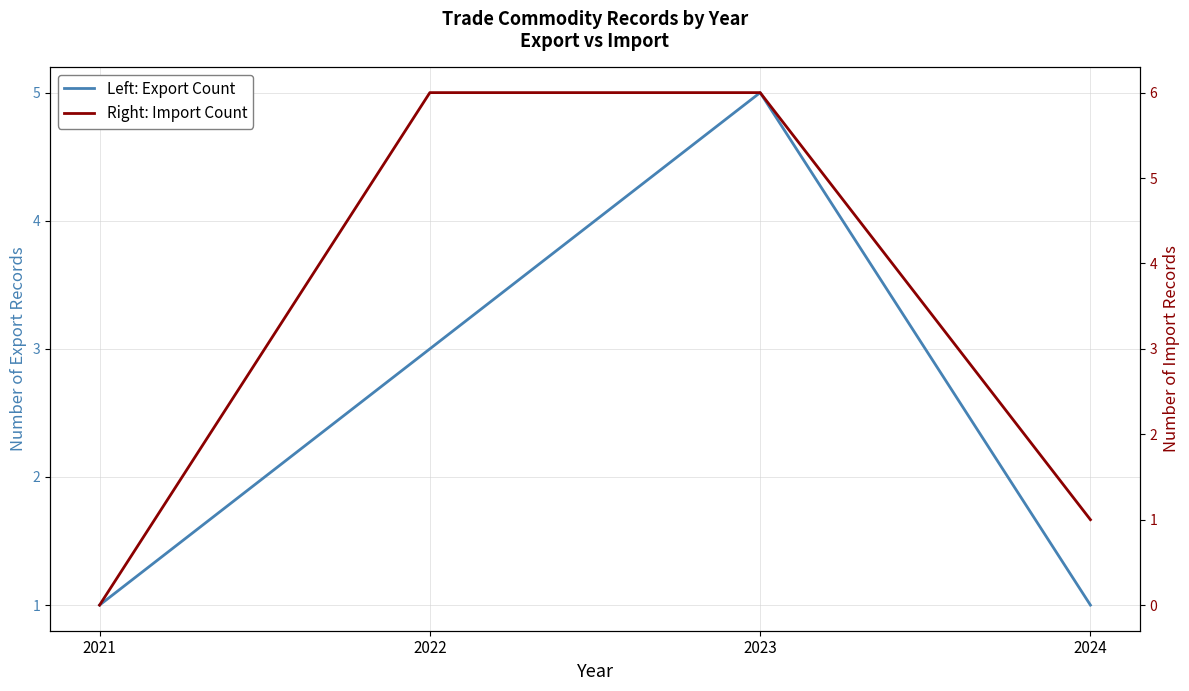

What is the sum of all Right: Import Count values?

13